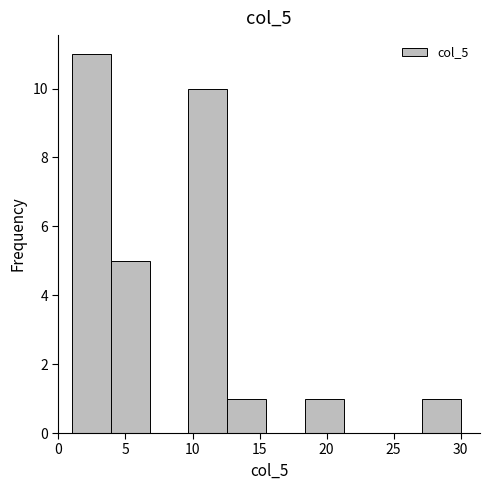

Which range on the x-axis has the tallest bar?

1.0 to 3.9